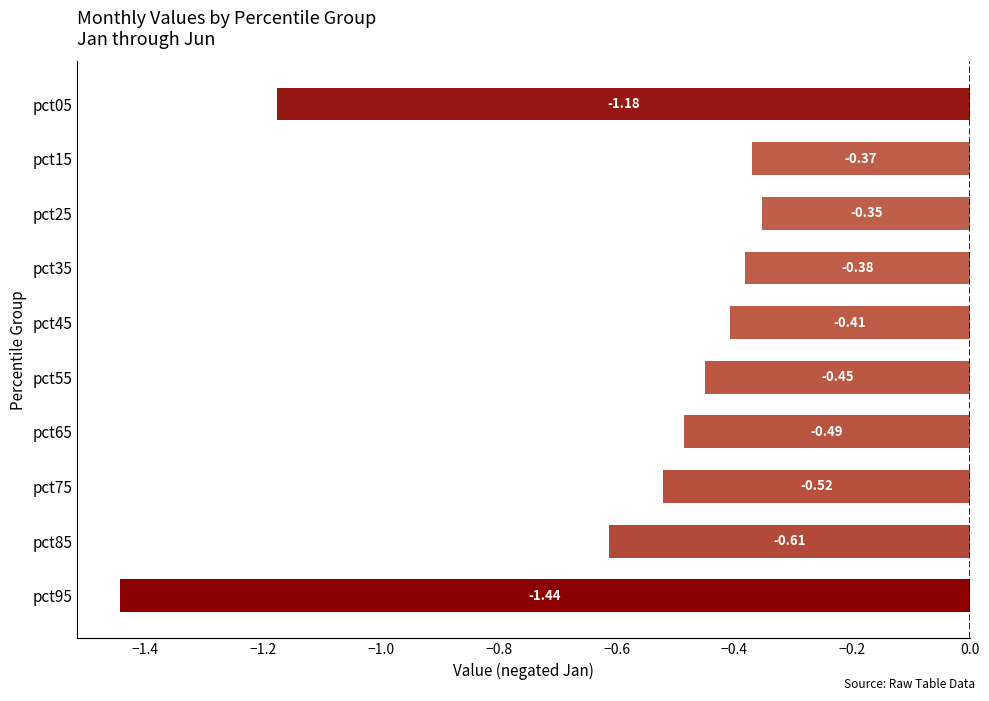

Between pct25 and pct45, which is larger?

pct25